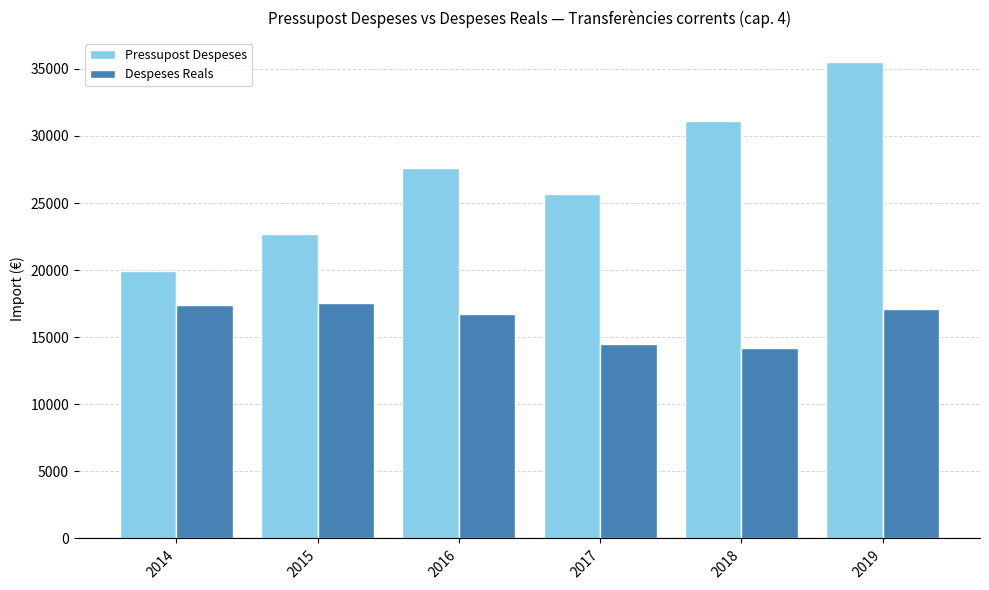

What is the spread (max minus min) of values at 2018?

16933.1